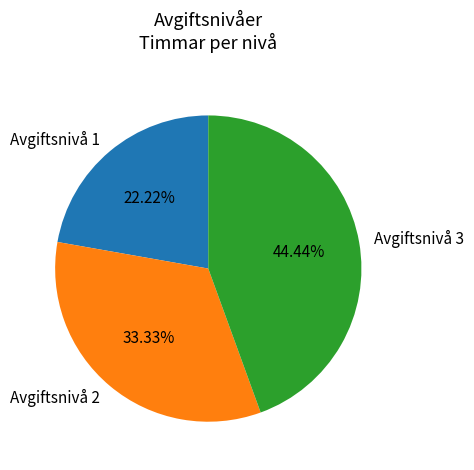

Approximately how many times larger is the value at Avgiftsnivå 1 compared to Avgiftsnivå 3?

0.5